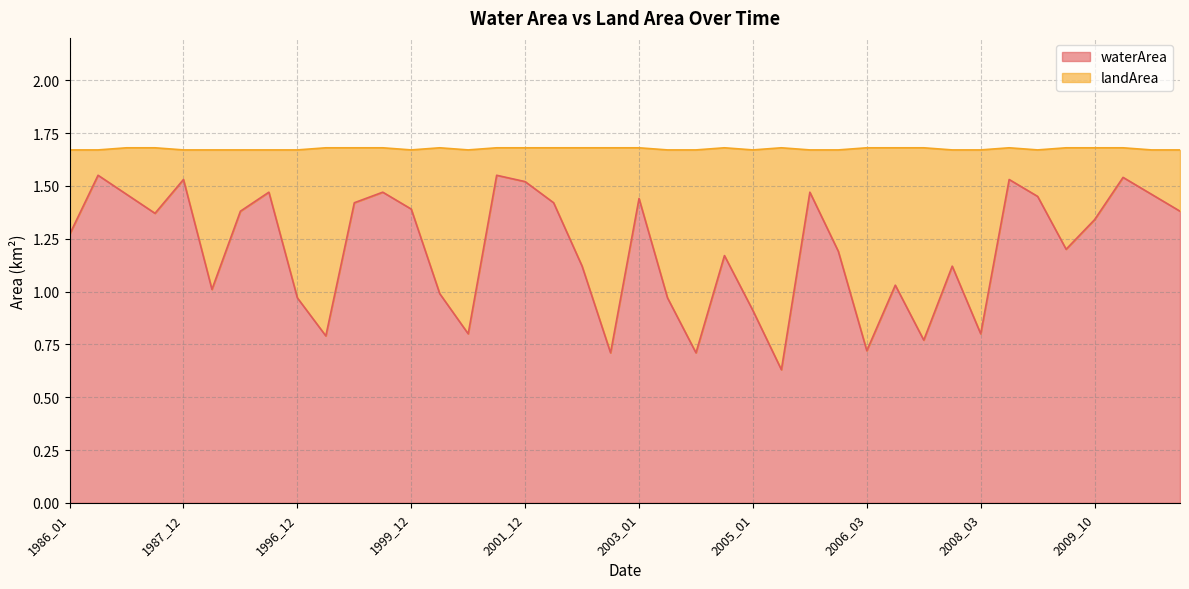

True or false: the data shows 0.3 at 1991_01.

False